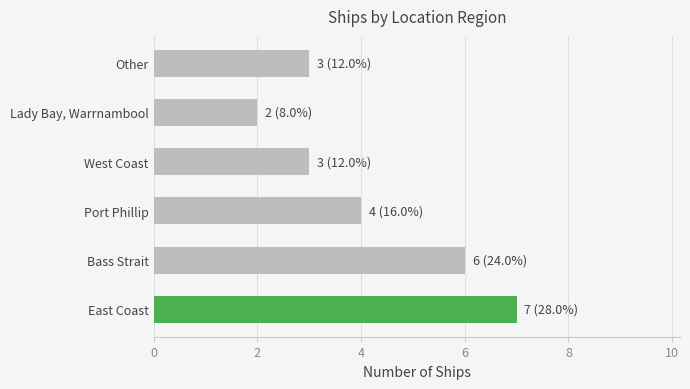

What is the sum of the values at West Coast and Bass Strait?

9